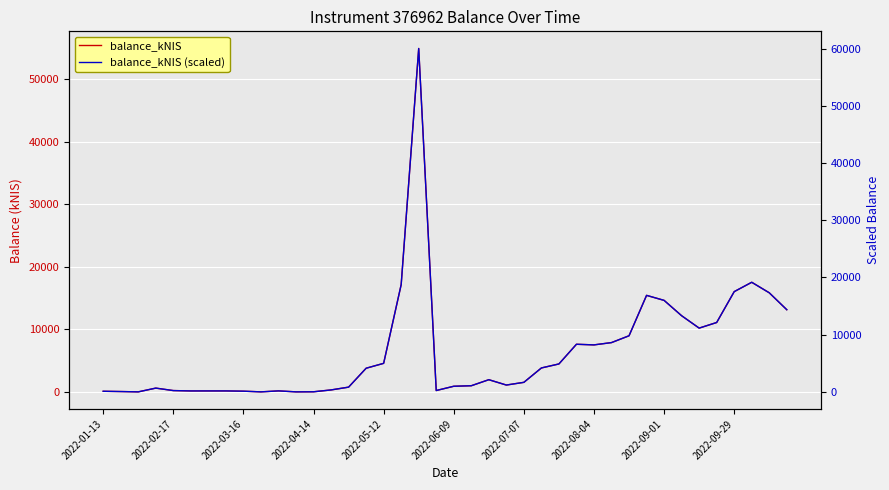

Rank the series by their average value, from highest to lowest.

balance_kNIS (scaled), balance_kNIS